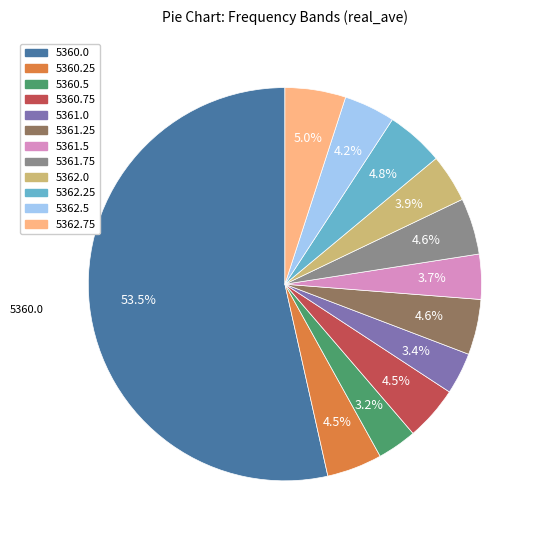

To the nearest percent, what is the difference between the largest and smallest slice percentages?

50%